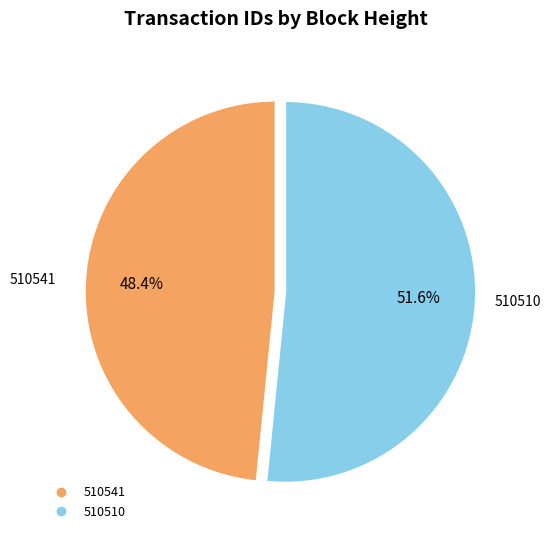

Is it true that 510541 is 59% of the pie?

False